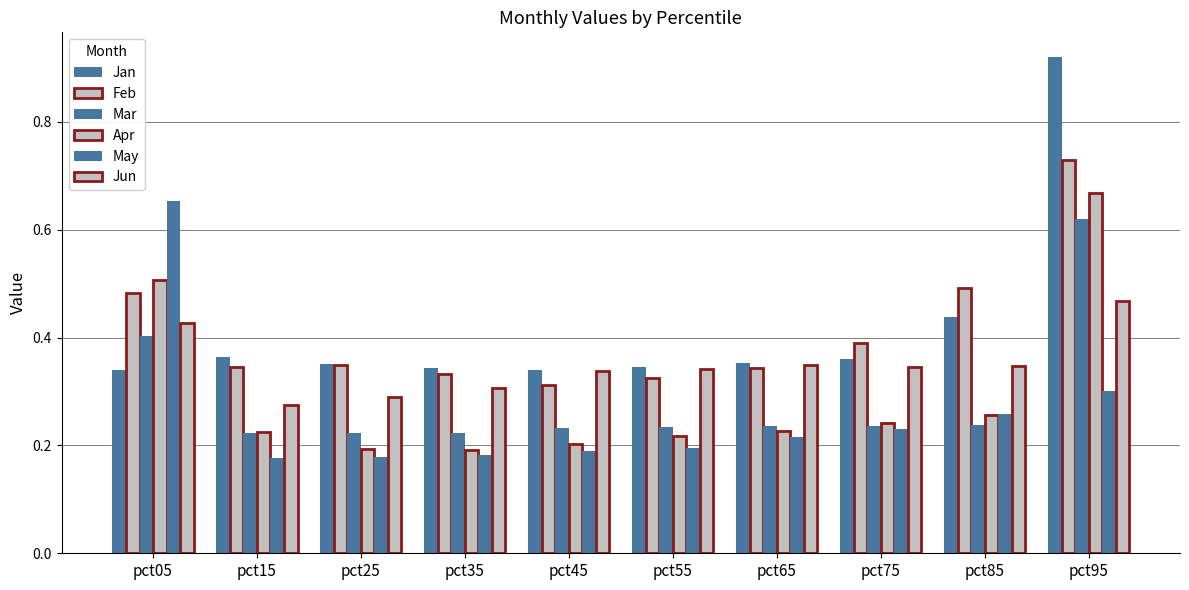

What is the lowest value of the May series?

0.2